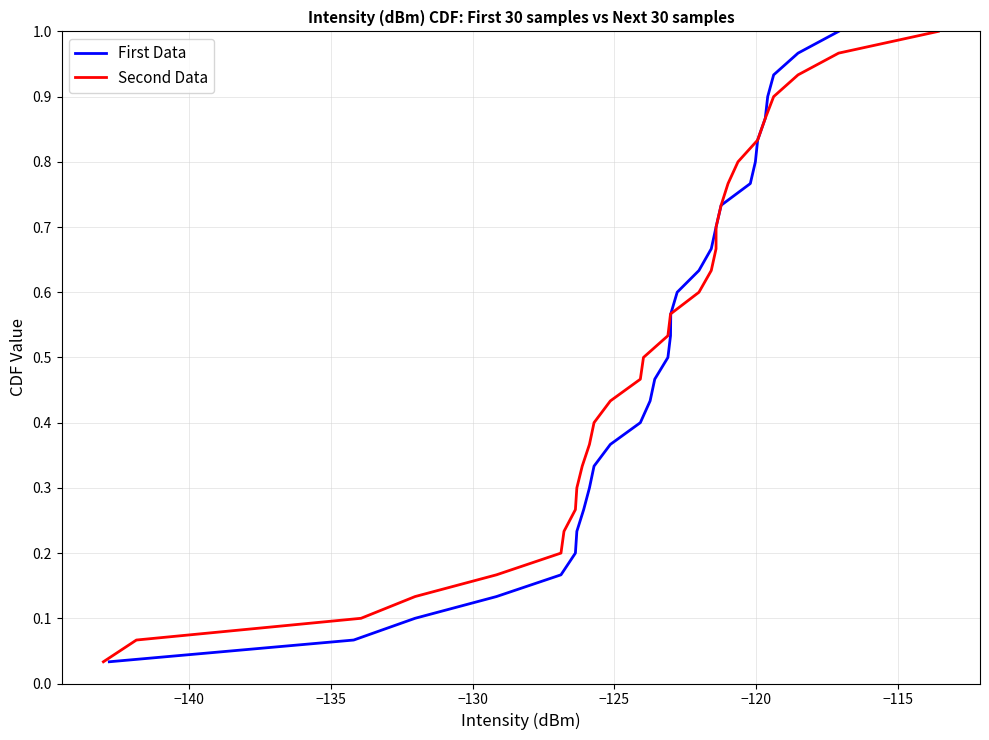

True or false: First Data has more than 2 interior local peaks.

False